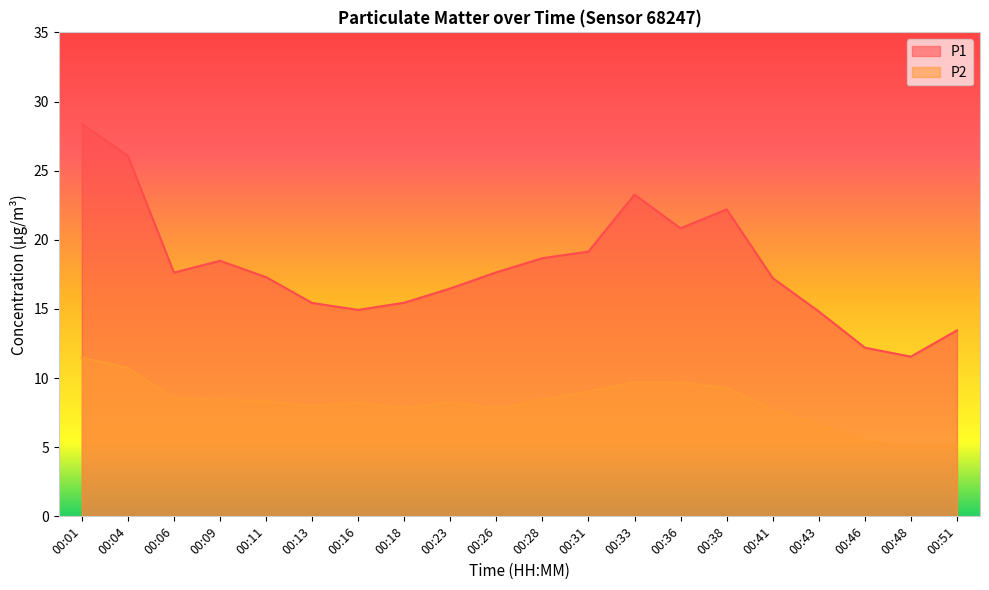

At which label is P2 closest to 8?

00:13